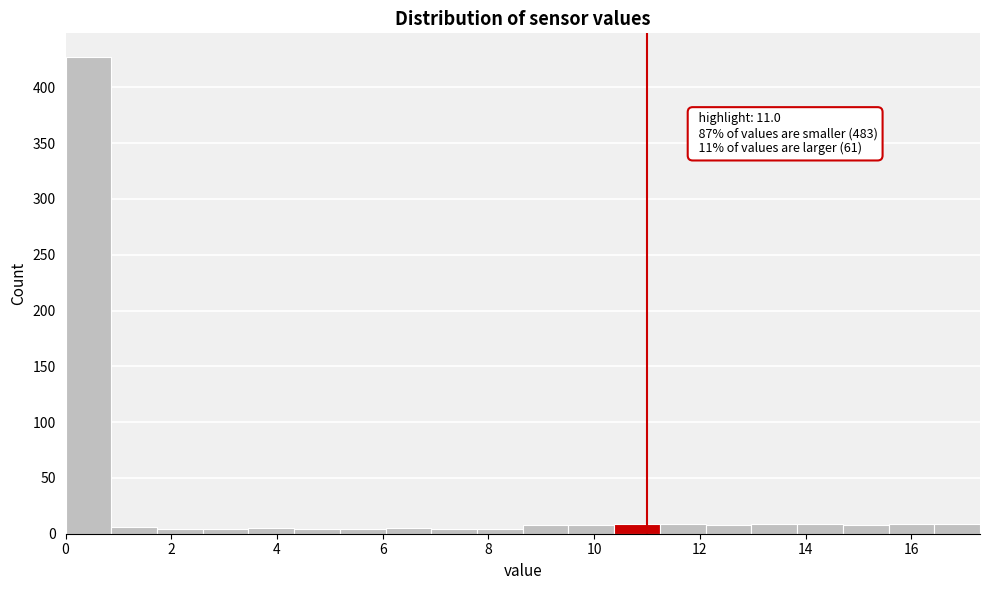

Over which range of the x-axis is the bar tallest?

0.0 to 0.8